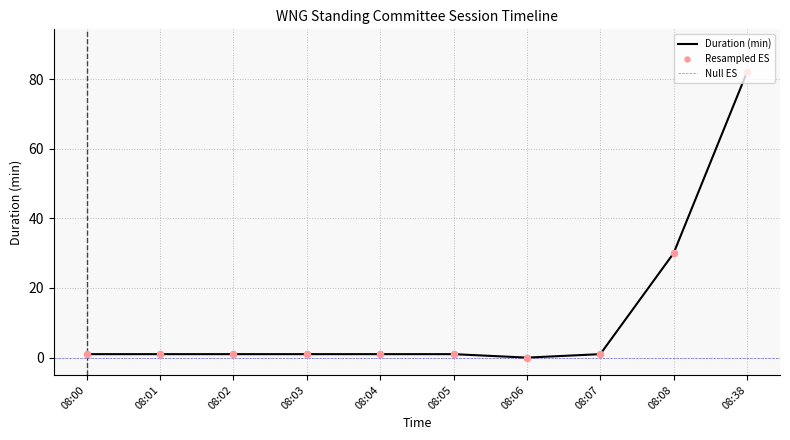

Between 08:08 and 08:03, which is larger?

08:08